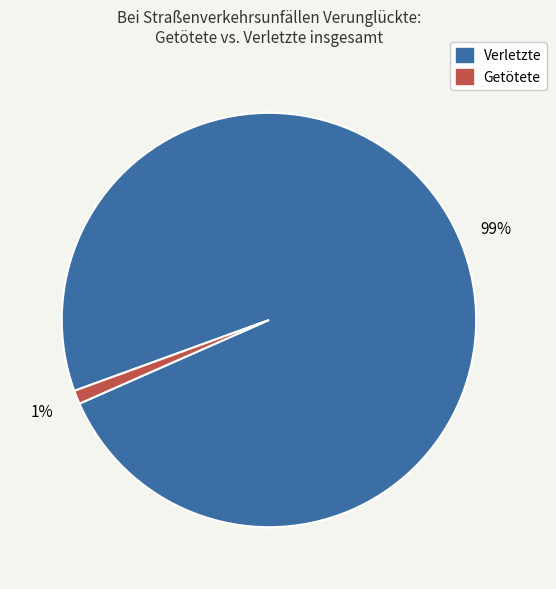

To the nearest percent, what is the difference between the largest and smallest slice percentages?

98%